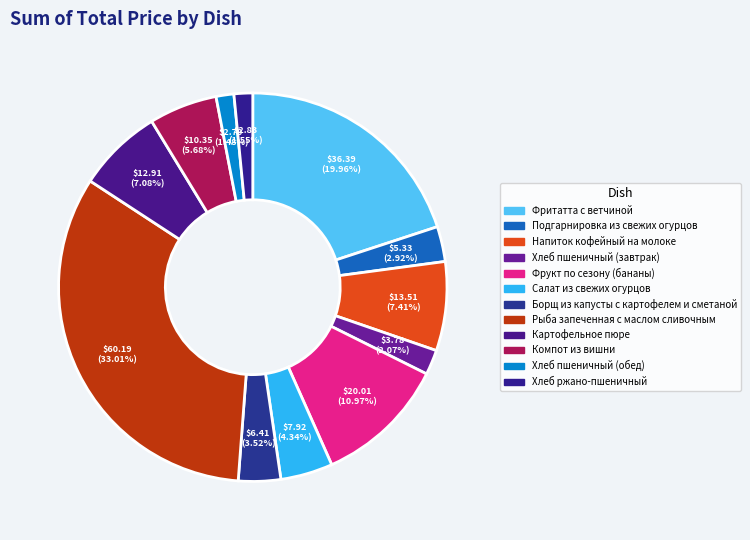

Count the number of slices in the pie.

12